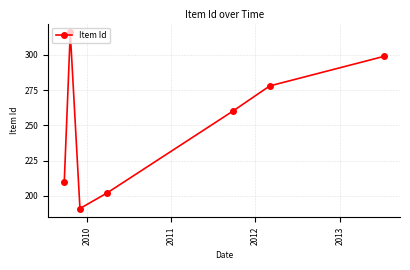

What is the average value?

251